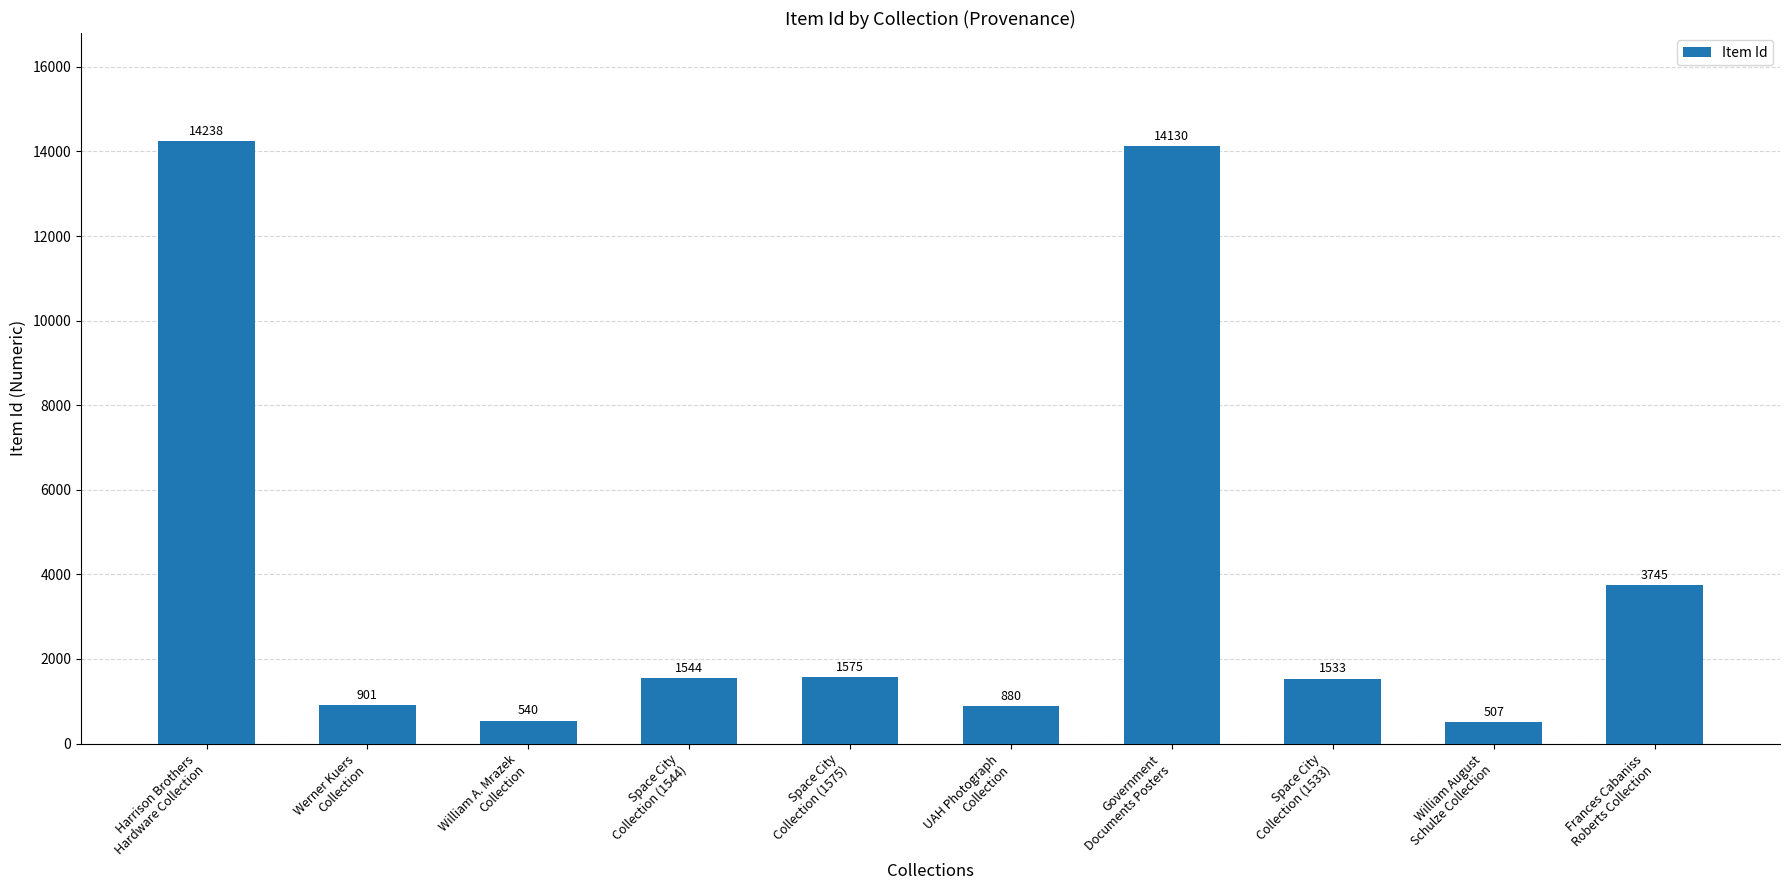

Reading right to left, what are all the values shown in this chart?

Frances Cabaniss
Roberts Collection=3745	William August
Schulze Collection=507	Space City
Collection (1533)=1533	Government
Documents Posters=14130	UAH Photograph
Collection=880	Space City
Collection (1575)=1575	Space City
Collection (1544)=1544	William A. Mrazek
Collection=540	Werner Kuers
Collection=901	Harrison Brothers
Hardware Collection=14238